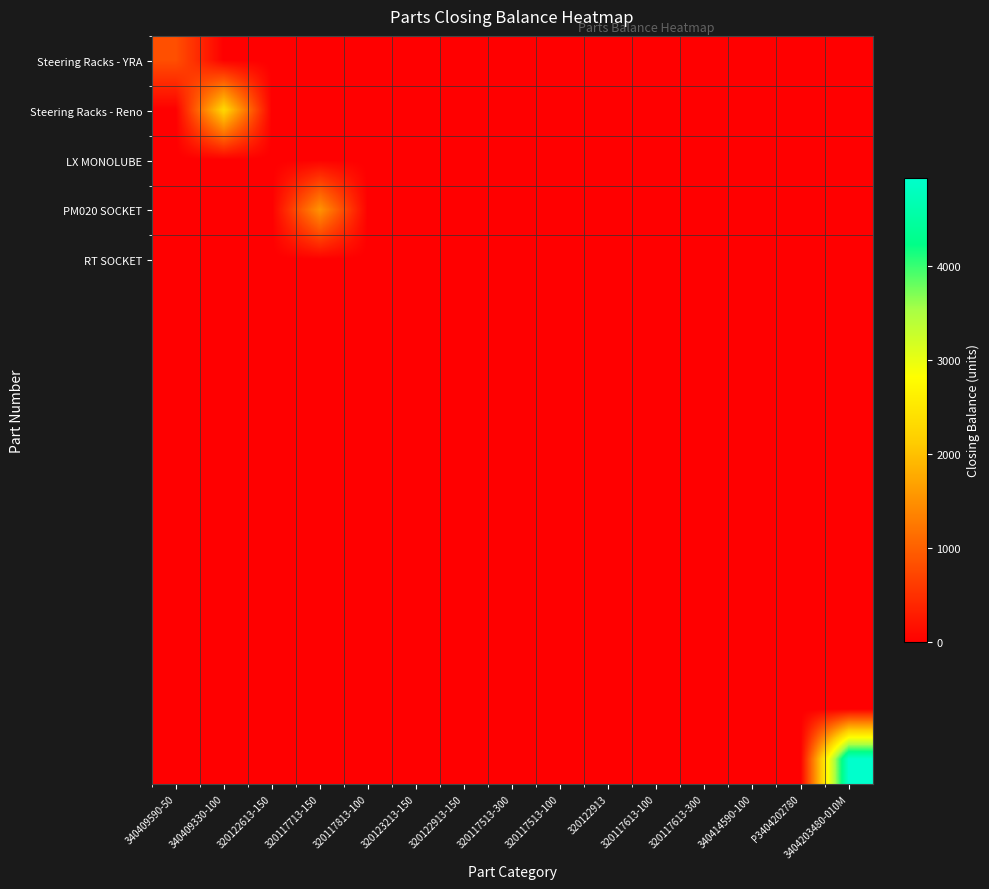

At how many categories does at least one series exceed 4727?

1